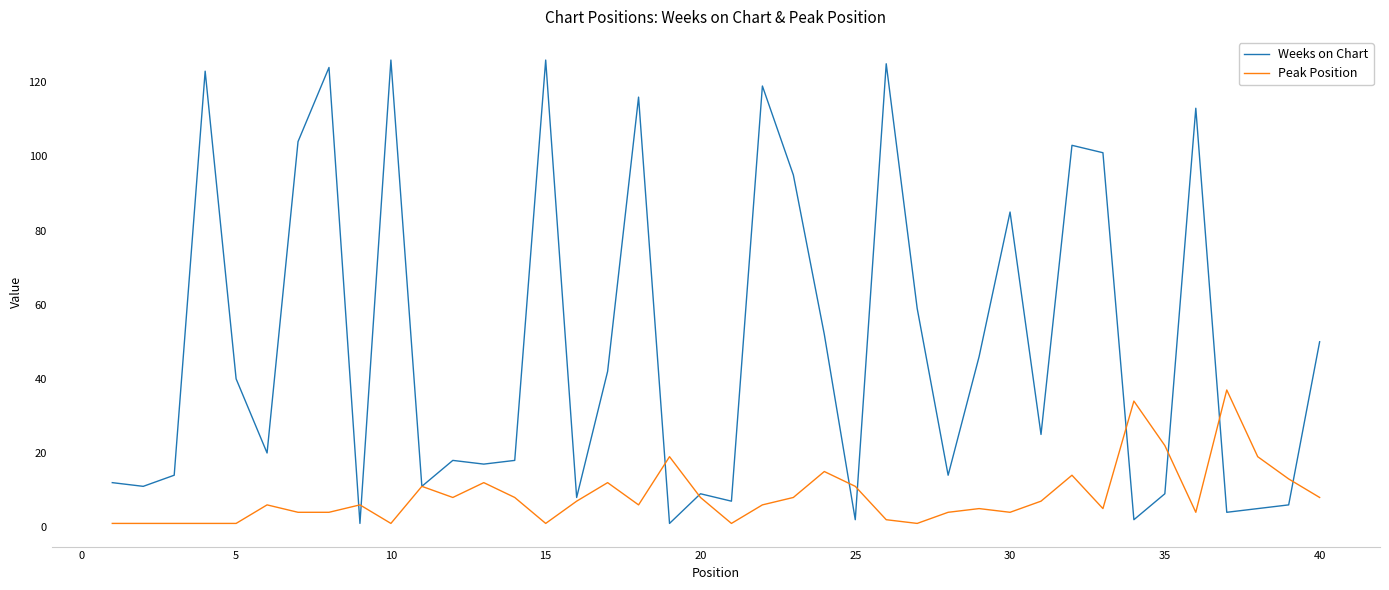

Which series has the largest total across all categories?

Weeks on Chart